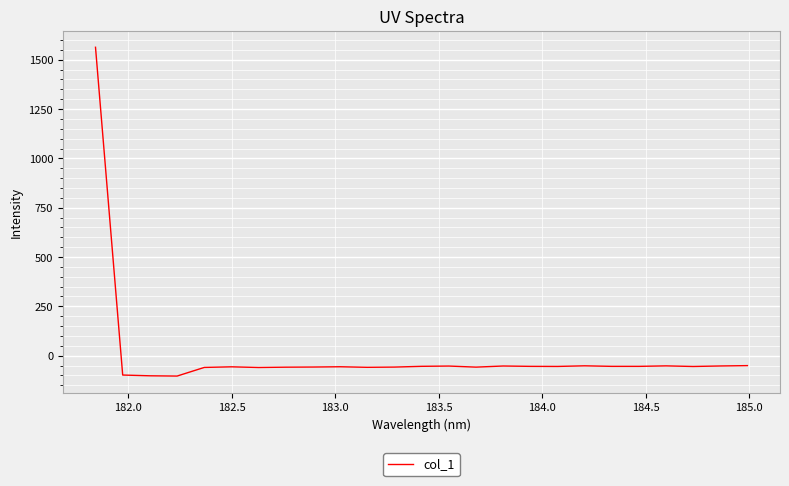

What is the greatest value displayed?

1563.2